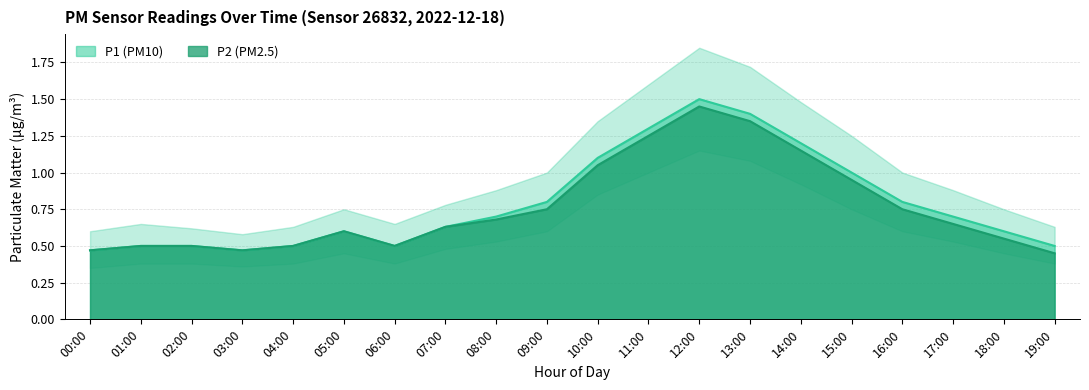

What is the total value across all series at 16:00?

1.6